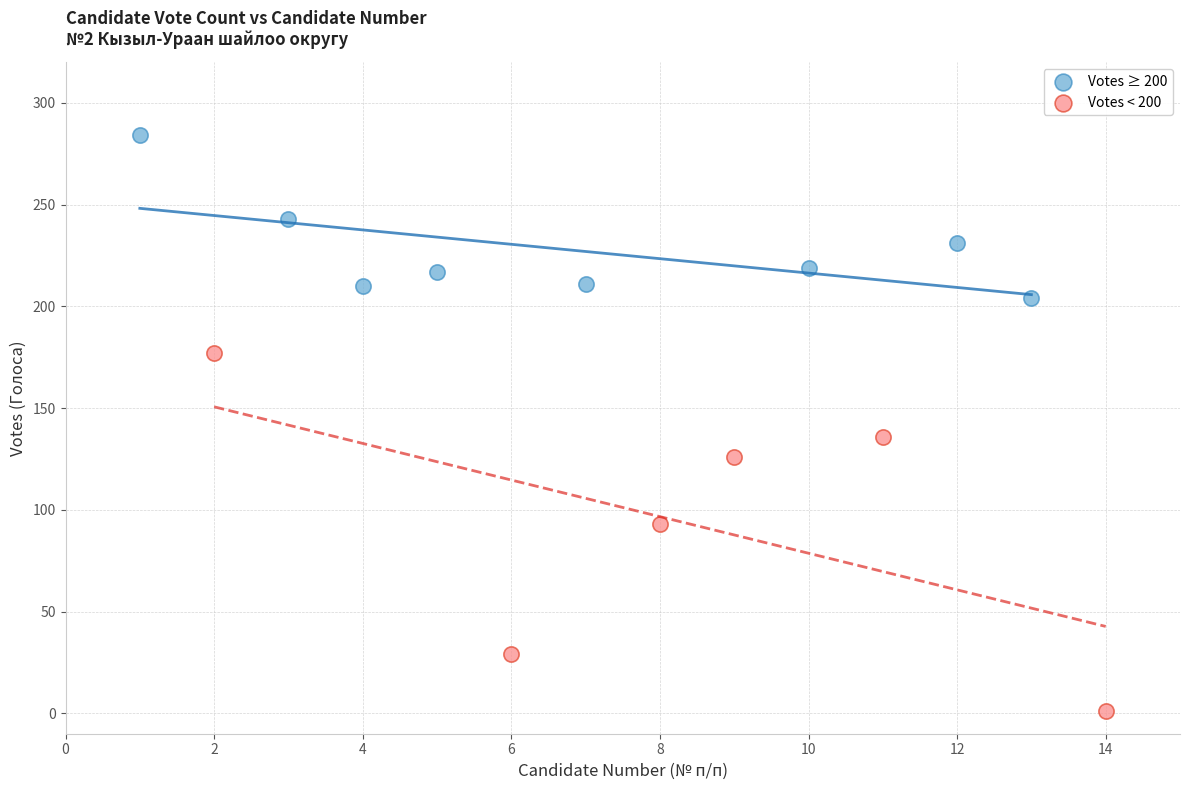

Which series contains the highest Y value?

Votes ≥ 200